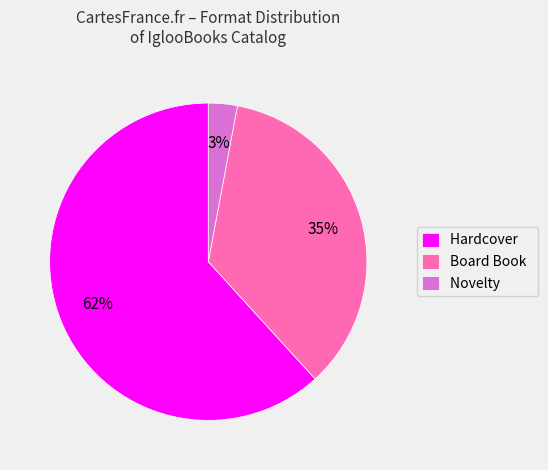

Approximately how many times larger is the value at Hardcover compared to Board Book?

1.8